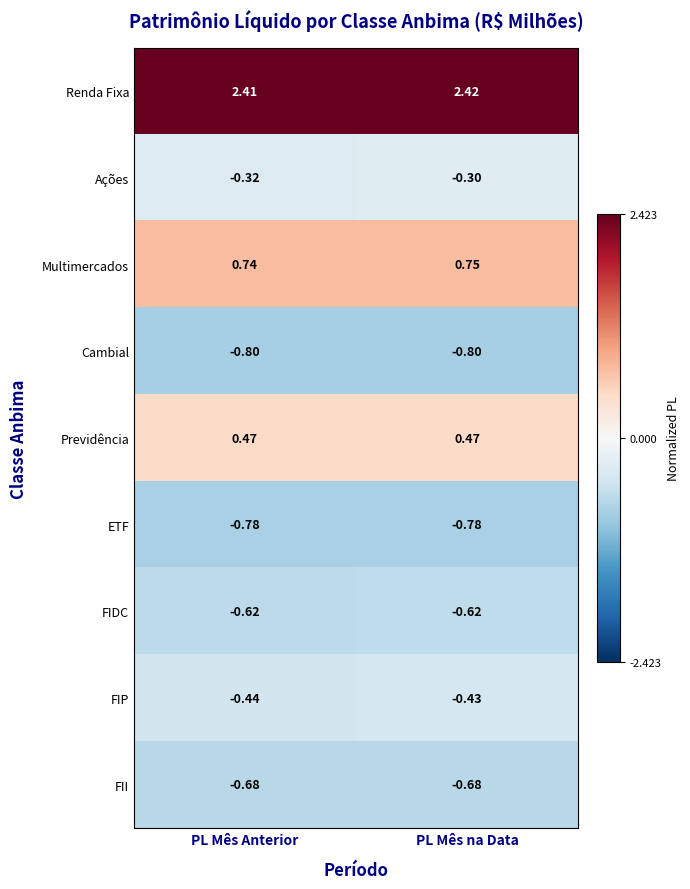

Which category has the highest value in the FIP series?

PL Mês na Data